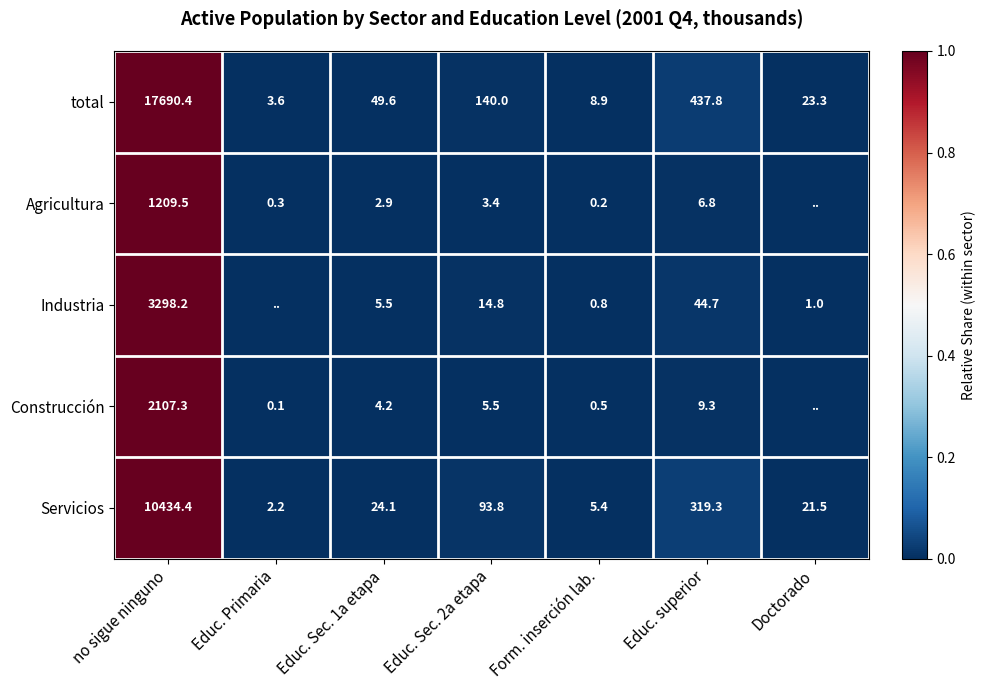

At Form. inserción lab., list the series in order from largest to smallest.

total, Servicios, Industria, Construcción, Agricultura